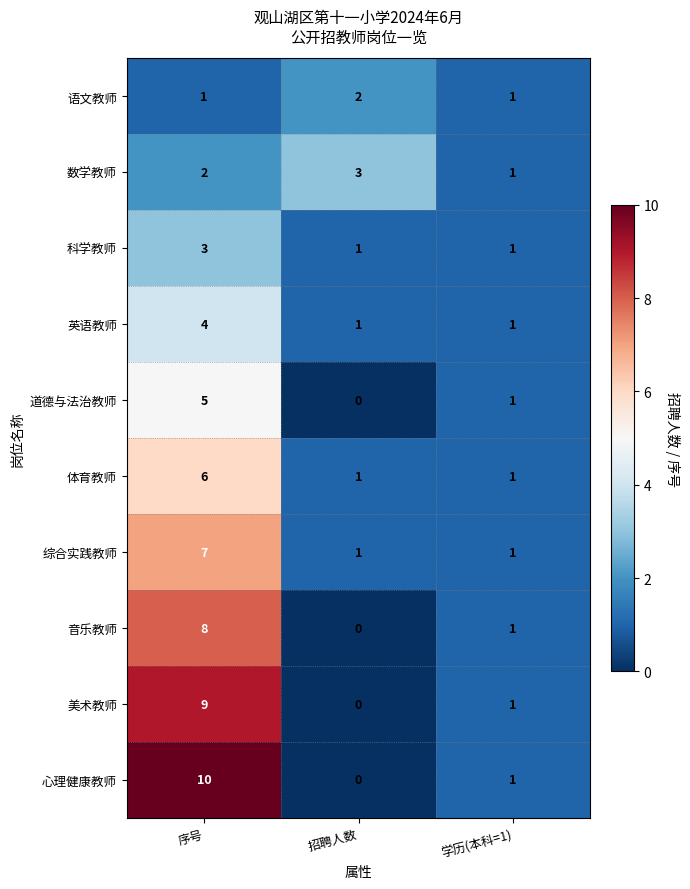

At which category is the sum across all series the highest?

序号